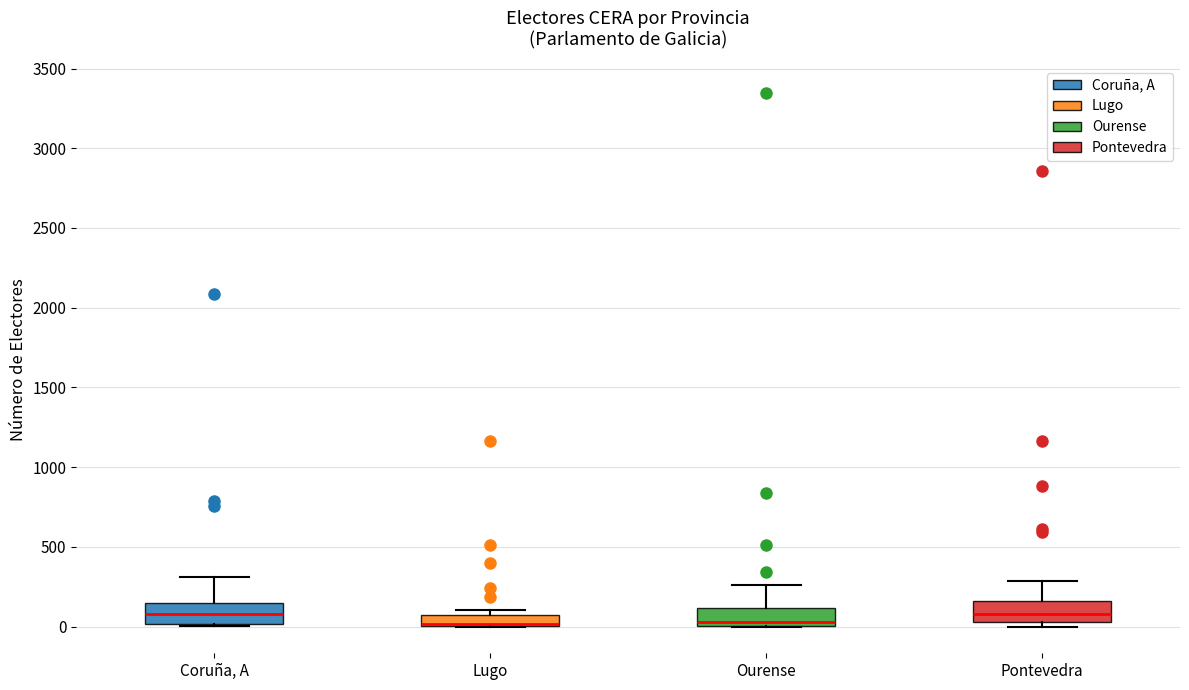

Where is the upper edge of the box for Lugo on the y-axis? The values are not printed on the chart, so give them approximately, as read against the axis.

100